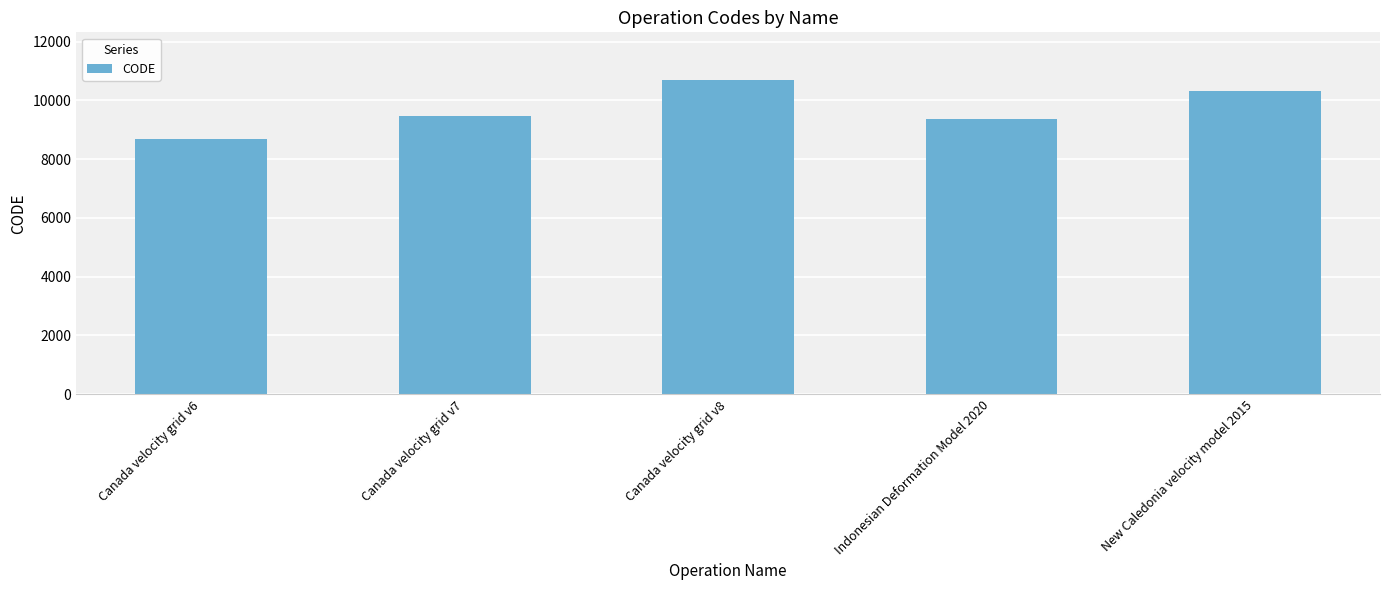

What is the approximate value at Canada velocity grid v7, to the nearest 100?

9500